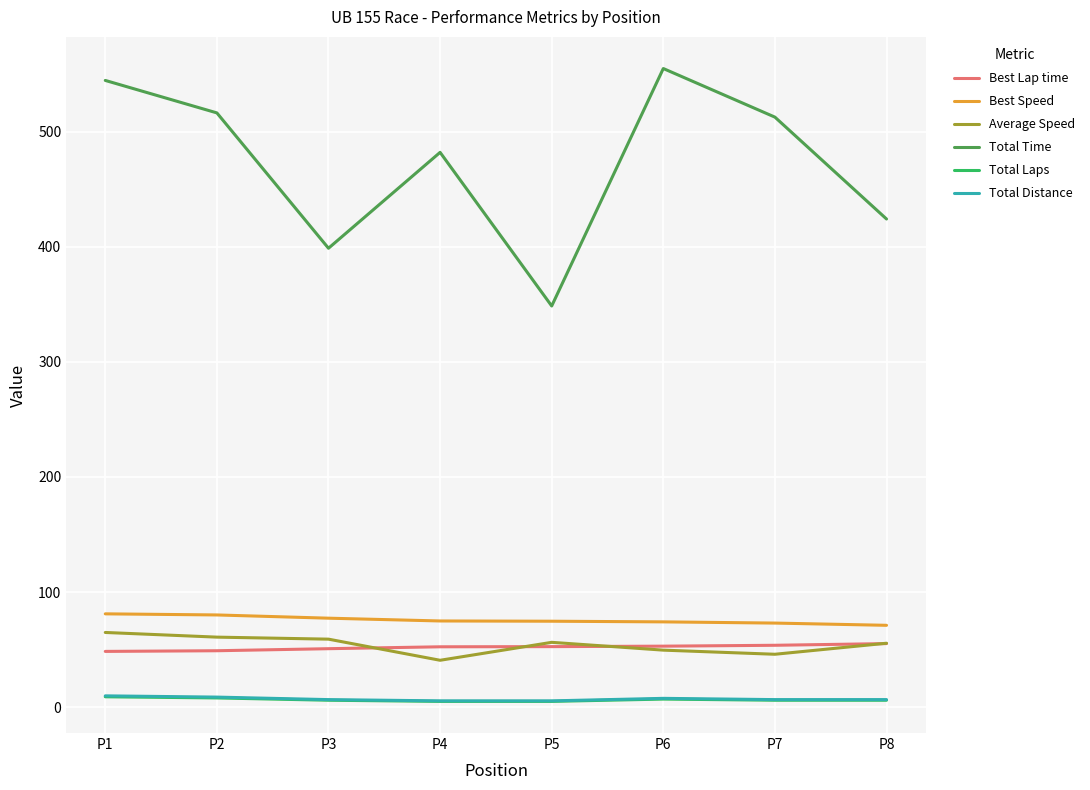

What is the highest value of the Average Speed series?

64.9